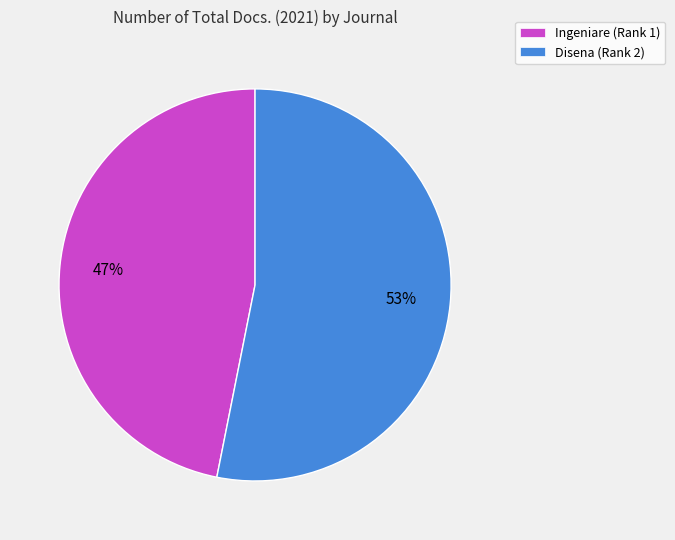

To the nearest percent, what is the difference between the largest and smallest slice percentages?

6%